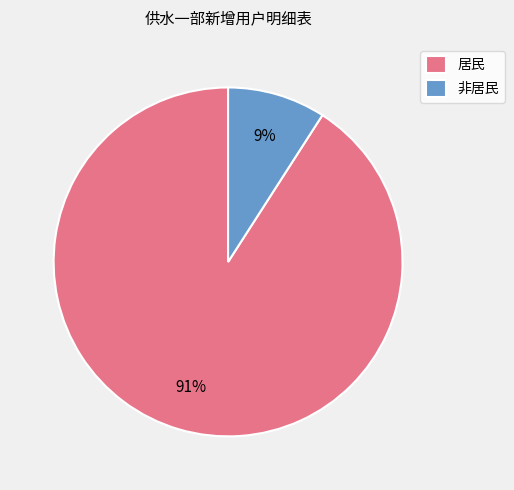

Between 居民 and 非居民, which is larger?

居民